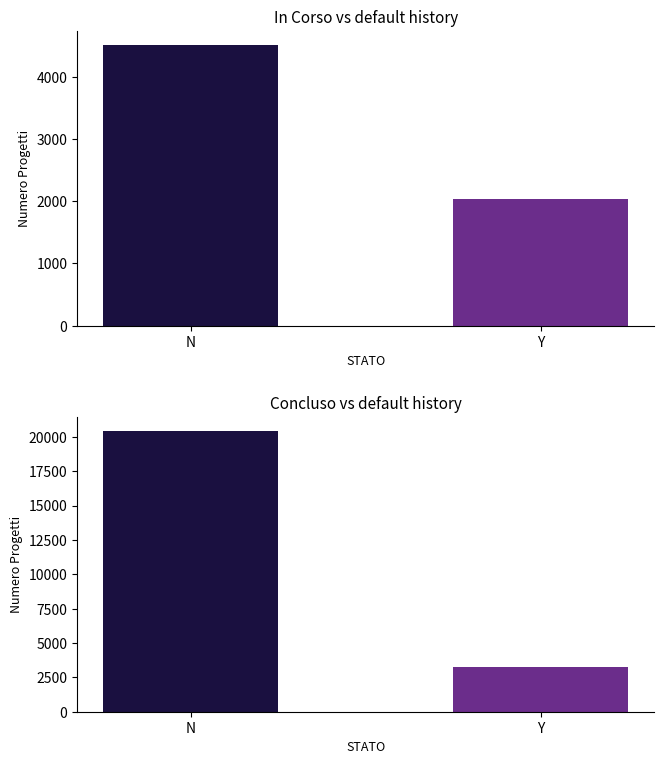

What is the highest value of the Concluso series?

20421